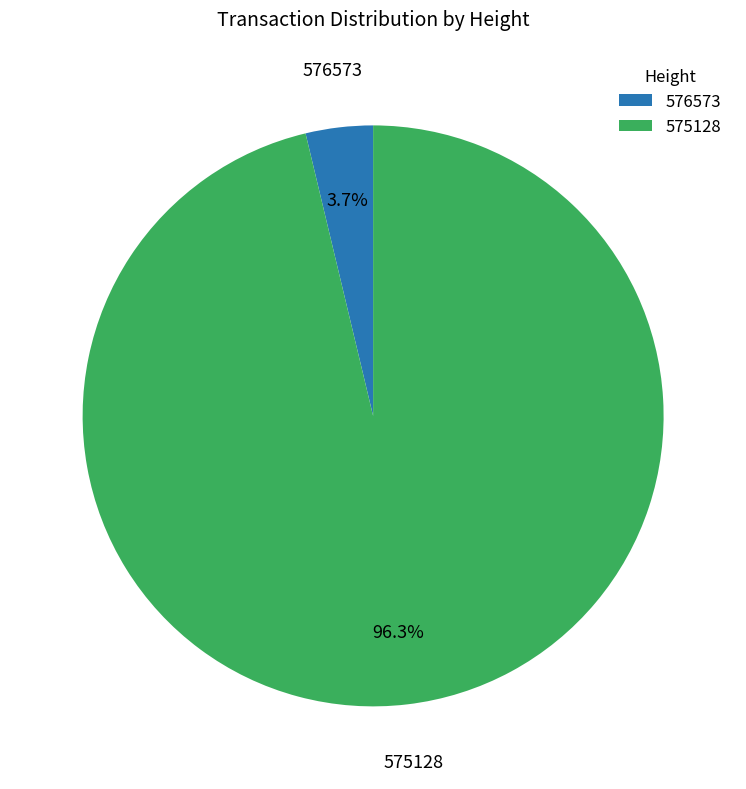

To the nearest percent, what is the difference between the 575128 and 576573 slice percentages?

93%